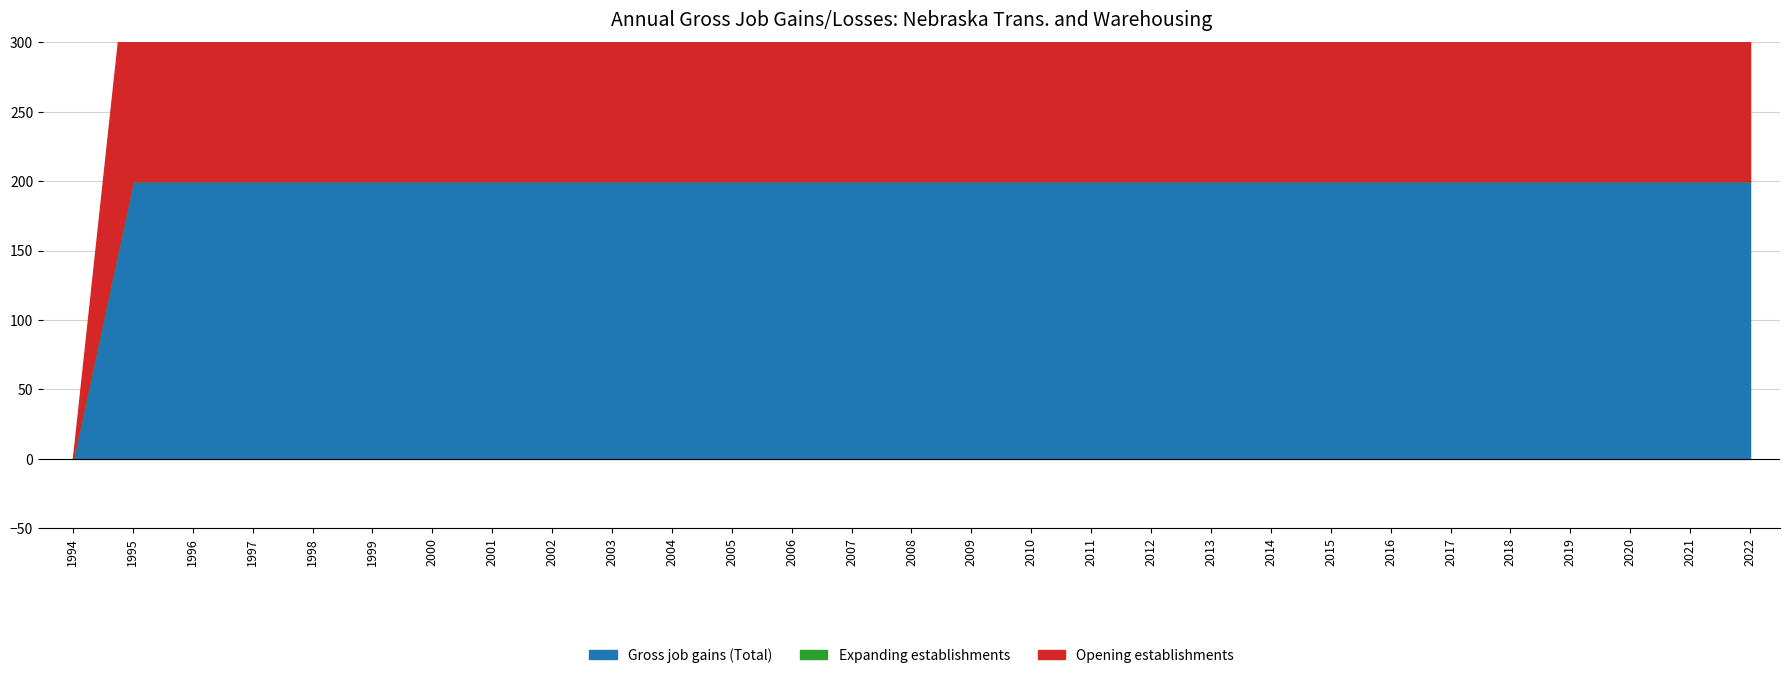

Reading left to right, what are all the values shown in this chart?

Gross job gains (Total): 0	200	200	200	200	200	200	200	200	200	200	200	200	200	200	200	200	200	200	200	200	200	200	200	200	200	200	200	200
Expanding establishments: 0	0	0	0	0	0	0	0	0	0	0	0	0	0	0	0	0	0	0	0	0	0	0	0	0	0	0	0	0
Opening establishments: 0	200	200	200	200	200	200	200	200	200	200	200	200	200	200	200	200	200	200	200	200	200	200	200	200	200	200	200	200